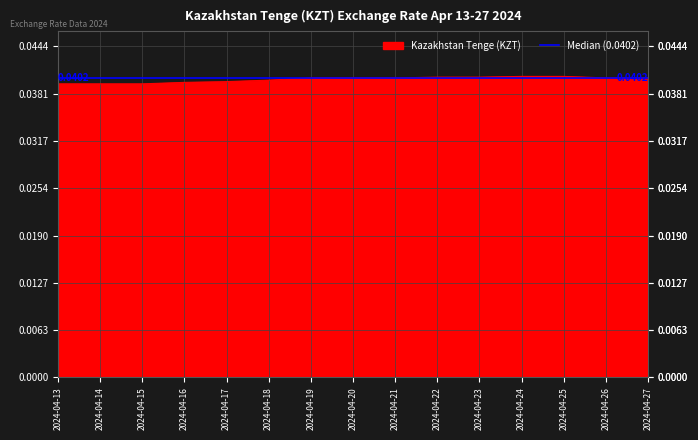

List the labels in order of value, smallest first.

2024-04-13, 2024-04-14, 2024-04-15, 2024-04-16, 2024-04-17, 2024-04-18, 2024-04-19, 2024-04-20, 2024-04-21, 2024-04-26, 2024-04-27, 2024-04-22, 2024-04-23, 2024-04-24, 2024-04-25